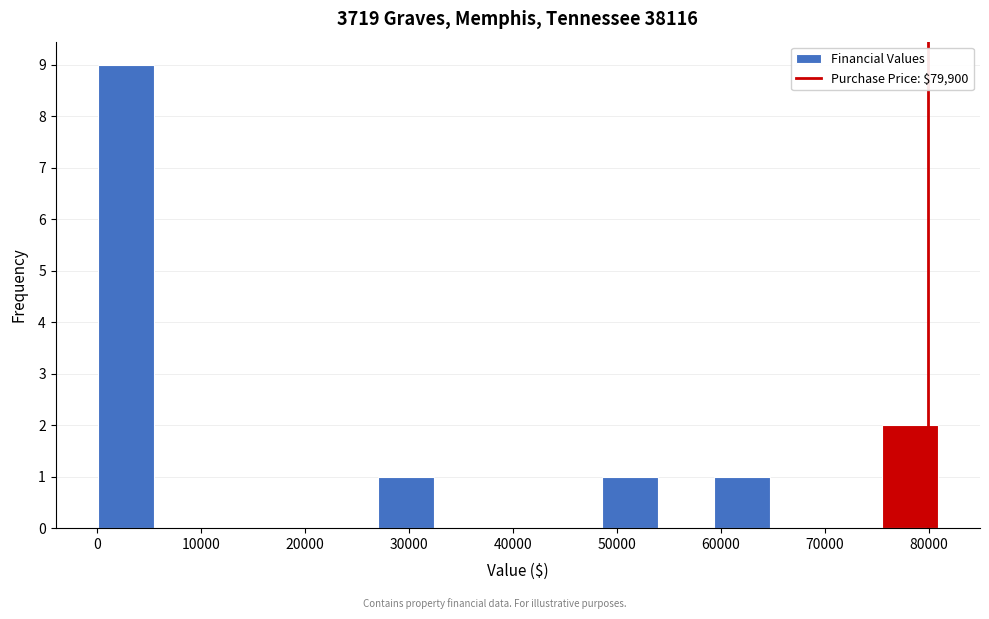

Over which range of the x-axis is the bar tallest?

0 to 5000